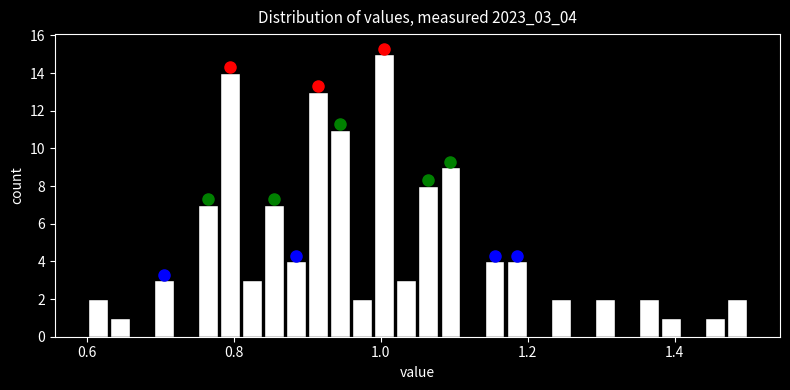

Around what value on the x-axis is the tallest bar? Give the approximate position of its centre, as read against the axis.

1.00